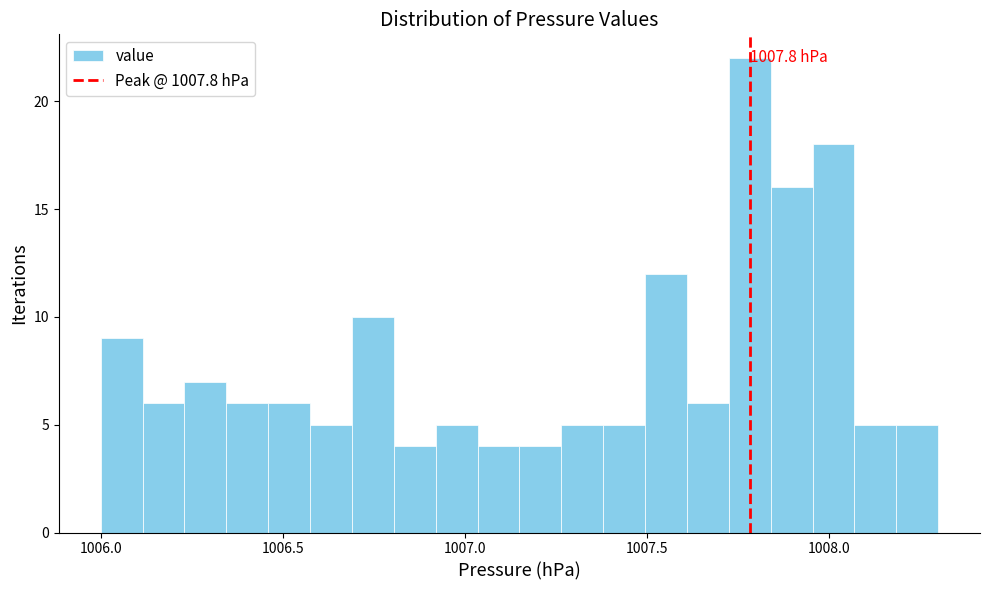

Around what value on the x-axis is the tallest bar? Give the approximate position of its centre, as read against the axis.

1007.80